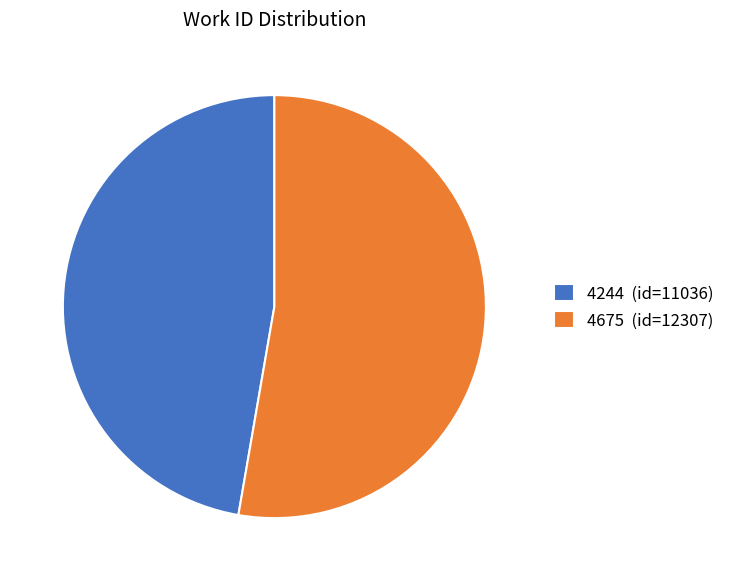

The 4675 slice represents 63% of the pie. True or false?

False